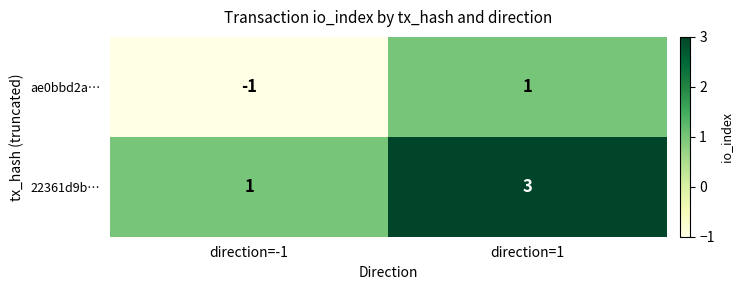

Which series has the largest total across all categories?

22361d9b…